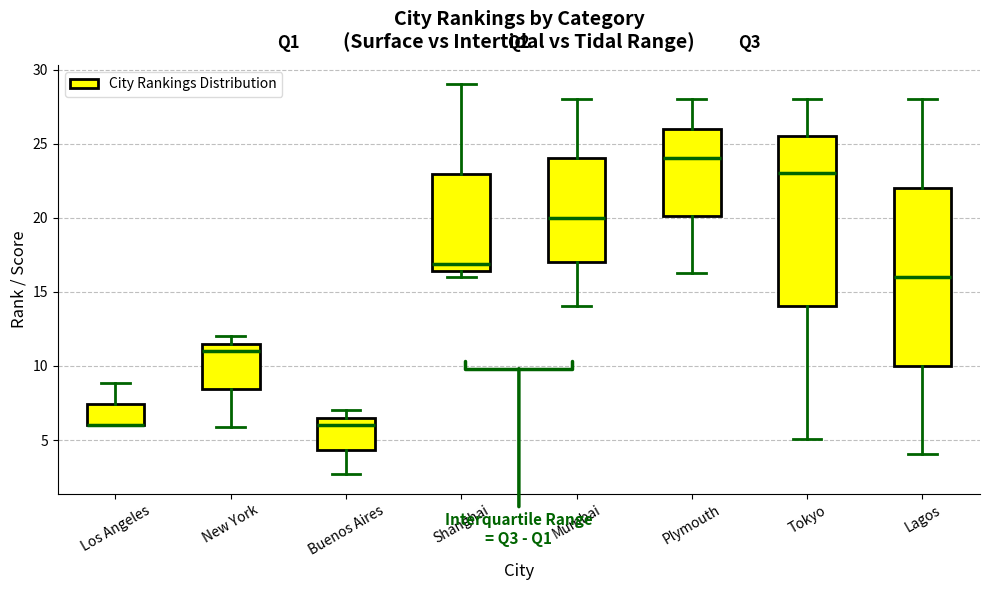

Reading left to right, transcribe this box plot: for each box, give where its median line is, the range the box spans, and where its two whiskers end, as read against the y-axis. The values are not printed on the chart, so give them approximately, as read against the axis.

Los Angeles: median 6.0 (drawn on the box's lower edge), box 6.0 to 7.5, whiskers 6.0 to 9.0
New York: median 11.0, box 8.5 to 11.5, whiskers 6.0 to 12.0
Buenos Aires: median 6.0, box 4.5 to 6.5, whiskers 2.5 to 7.0
Shanghai: median 17.0, box 16.5 to 23.0, whiskers 16.0 to 29.0
Mumbai: median 20.0, box 17.0 to 24.0, whiskers 14.0 to 28.0
Plymouth: median 24.0, box 20.0 to 26.0, whiskers 16.0 to 28.0
Tokyo: median 23.0, box 14.0 to 25.5, whiskers 5.0 to 28.0
Lagos: median 16.0, box 10.0 to 22.0, whiskers 4.0 to 28.0